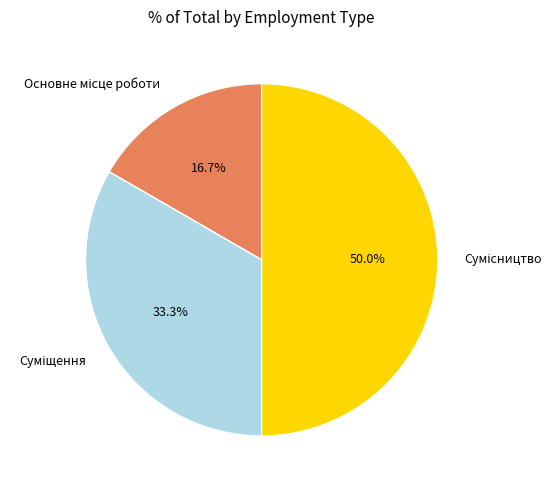

Count the number of slices in the pie.

3